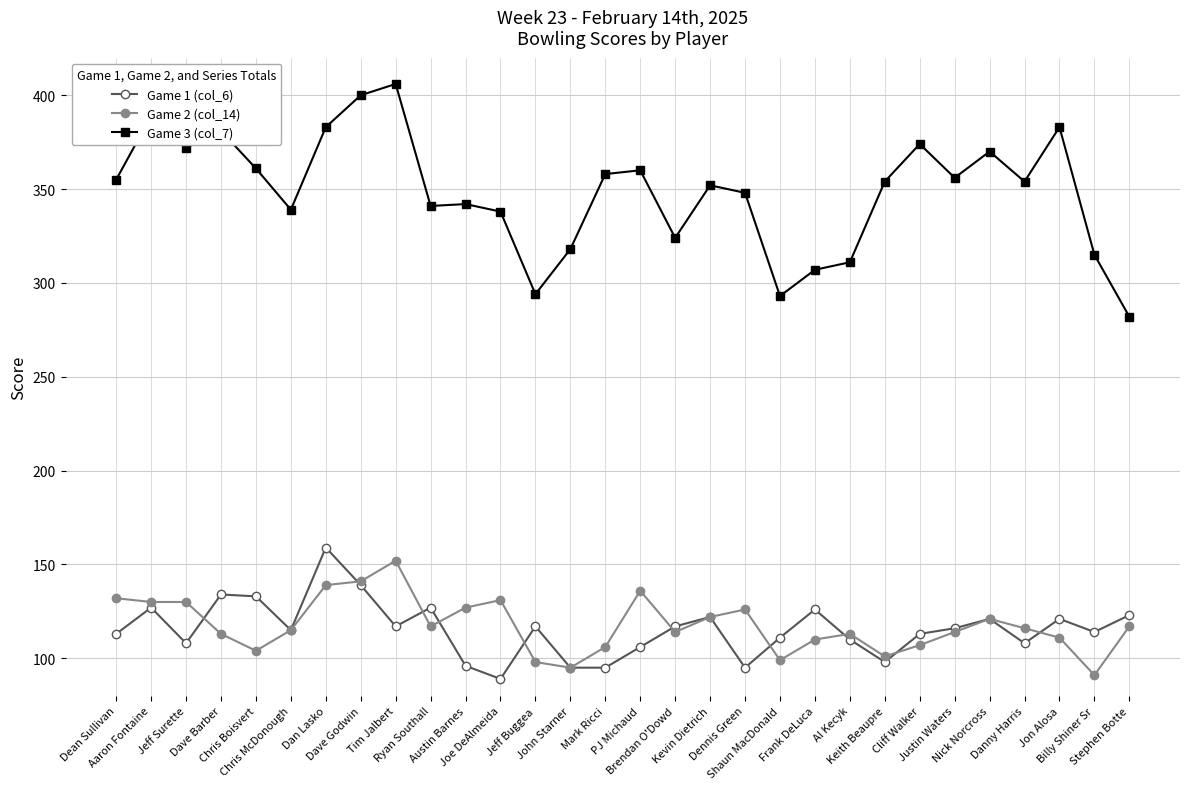

True or false: Game 2 (col_14) and Game 1 (col_6) cross at least once.

True